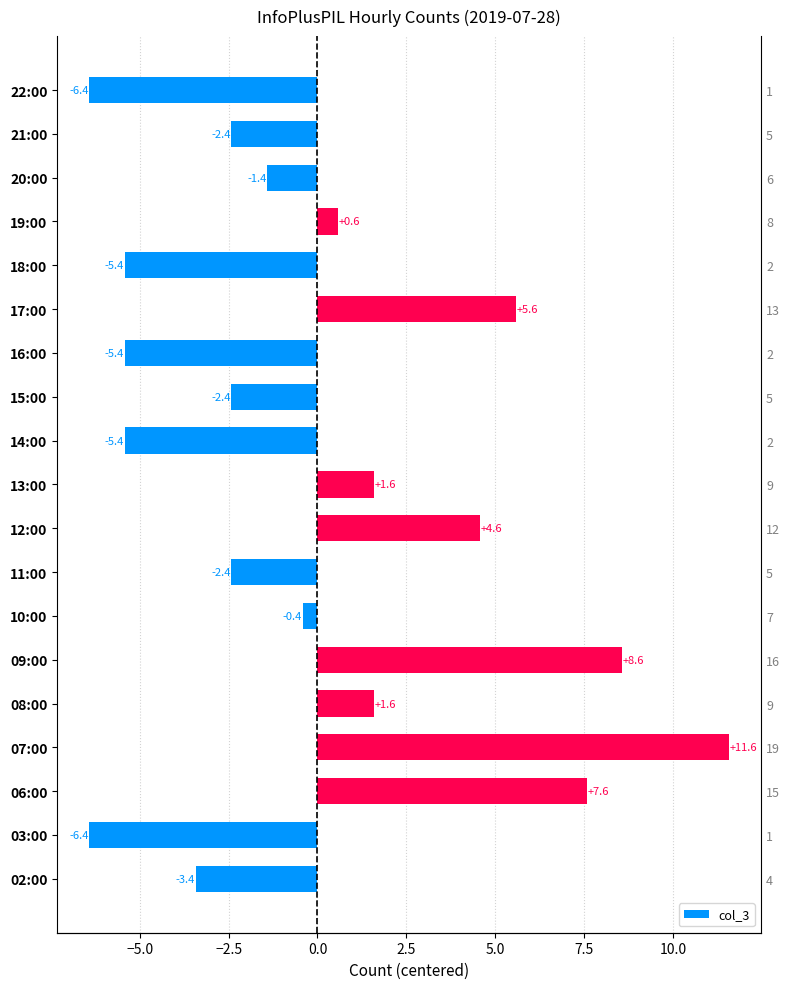

What is the sum of the values at 02:00 and 15:00?

-5.8